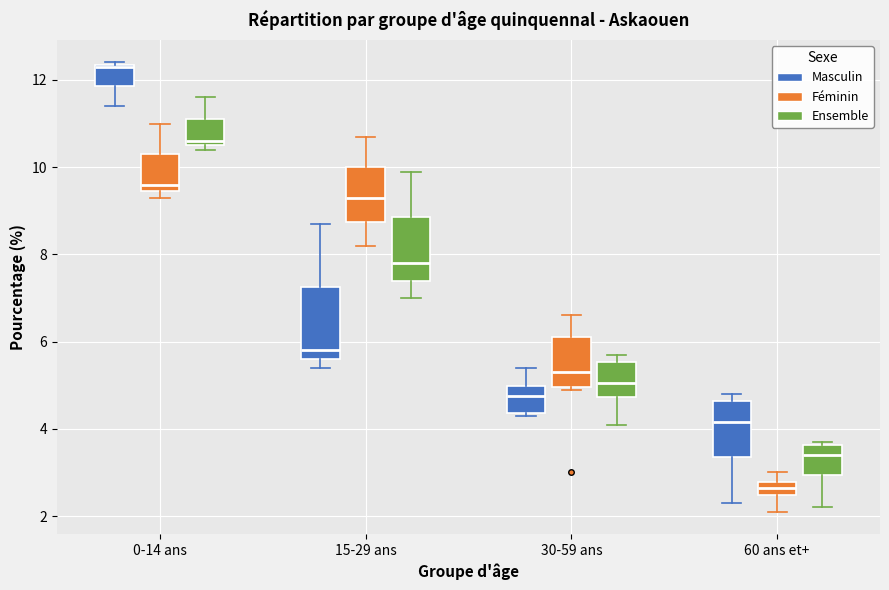

Reading left to right, read every box against the y-axis: the position of its median line, the range the box covers, and the ends of its whiskers. The values are not printed on the chart, so give them approximately, as read against the axis.

0-14 ans (Masculin): median 12.4, box 11.8 to 12.4, whiskers 11.4 to 12.4
0-14 ans (Féminin): median 9.6, box 9.4 to 10.4, whiskers 9.4 (just below the box's lower edge) to 11.0
0-14 ans (Ensemble): median 10.6 (just above the box's lower edge), box 10.6 to 11.2, whiskers 10.4 to 11.6
15-29 ans (Masculin): median 5.8, box 5.6 to 7.2, whiskers 5.4 to 8.8
15-29 ans (Féminin): median 9.4, box 8.8 to 10.0, whiskers 8.2 to 10.8
15-29 ans (Ensemble): median 7.8, box 7.4 to 8.8, whiskers 7.0 to 10.0
30-59 ans (Masculin): median 4.8, box 4.4 to 5.0, whiskers 4.4 (just below the box's lower edge) to 5.4
30-59 ans (Féminin): median 5.4, box 5.0 to 6.2, whiskers 5.0 to 6.6
30-59 ans (Ensemble): median 5.0, box 4.8 to 5.6, whiskers 4.2 to 5.8
60 ans et+ (Masculin): median 4.2, box 3.4 to 4.6, whiskers 2.4 to 4.8
60 ans et+ (Féminin): median 2.6, box 2.4 to 2.8, whiskers 2.2 to 3.0
60 ans et+ (Ensemble): median 3.4, box 3.0 to 3.6, whiskers 2.2 to 3.8